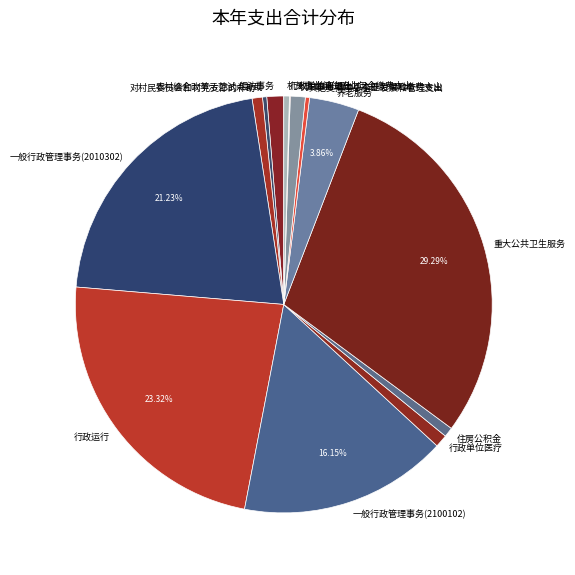

Is it true that 信访事务 is 1% of the pie?

True